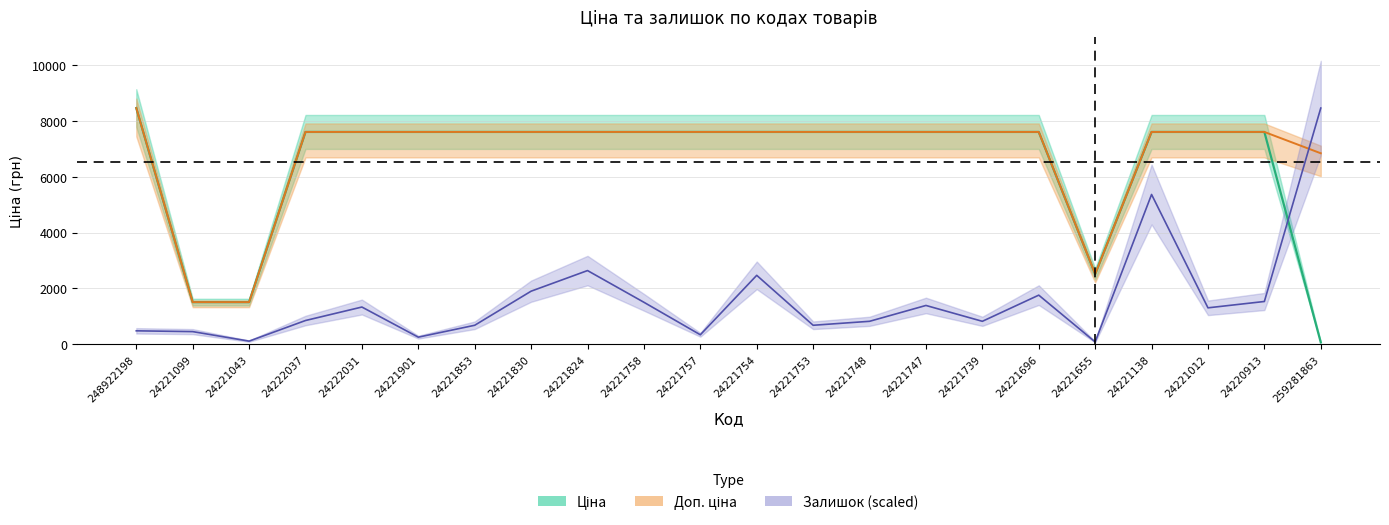

At which label does Доп. ціна first exceed 7607?

248922198